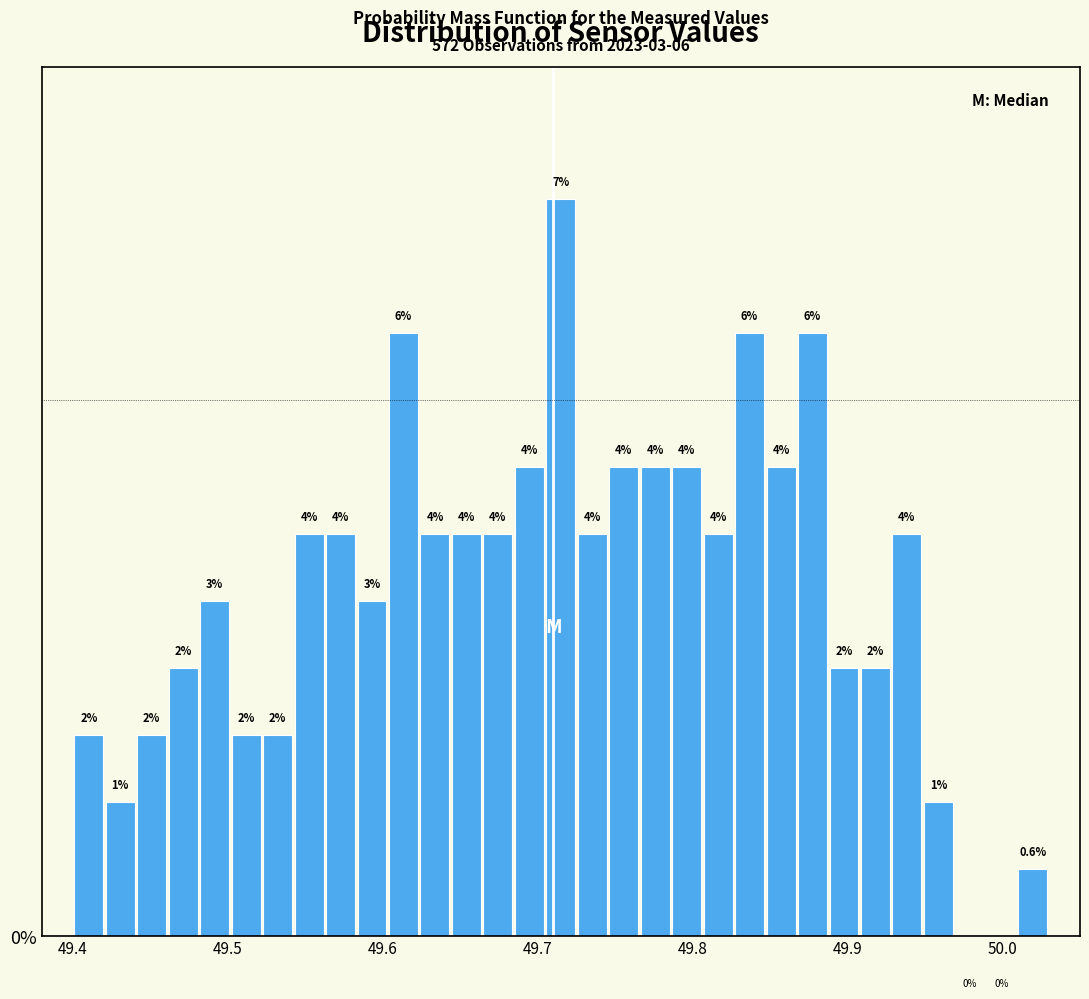

Read against the x-axis, roughly where is the centre of the tallest bar?

49.72